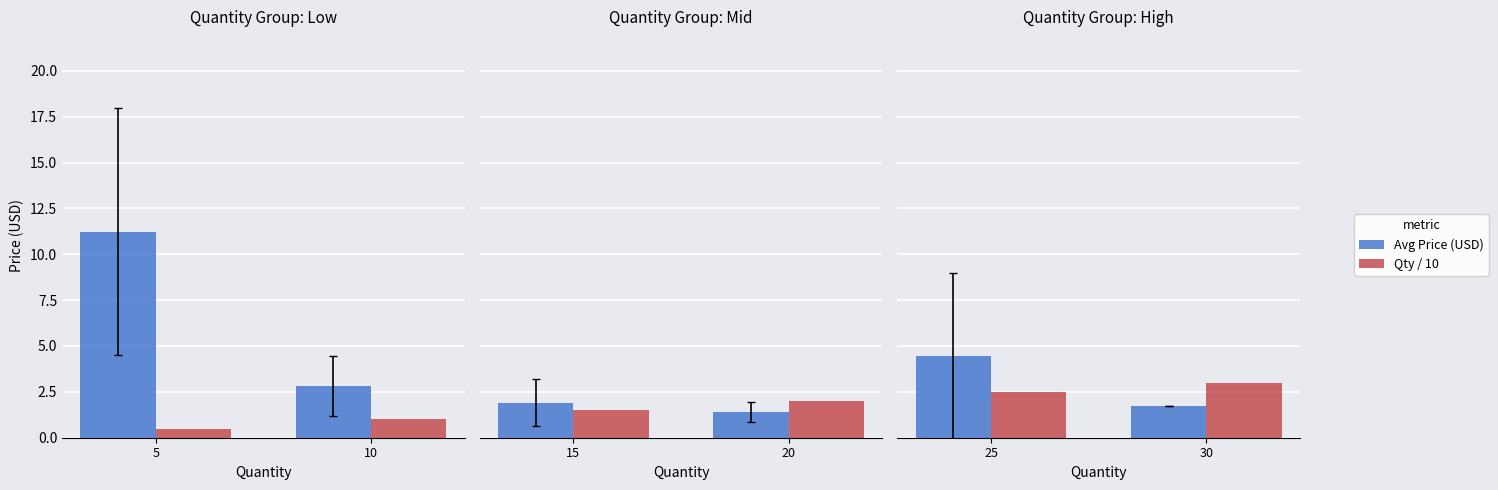

How many bars are there in each group?

2